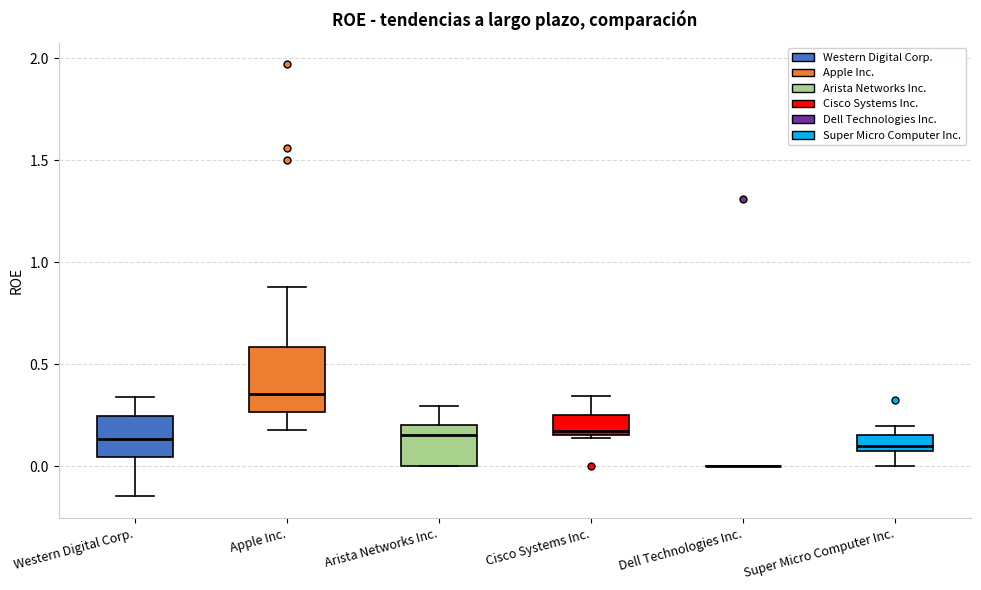

Where is the lower edge of the box for Cisco Systems Inc. on the y-axis? The values are not printed on the chart, so give them approximately, as read against the axis.

0.15